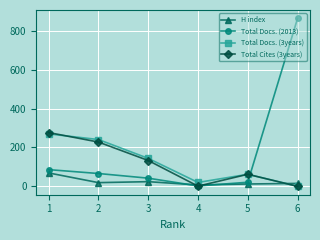

Which series has the widest spread of values?

Total Docs. (2013)